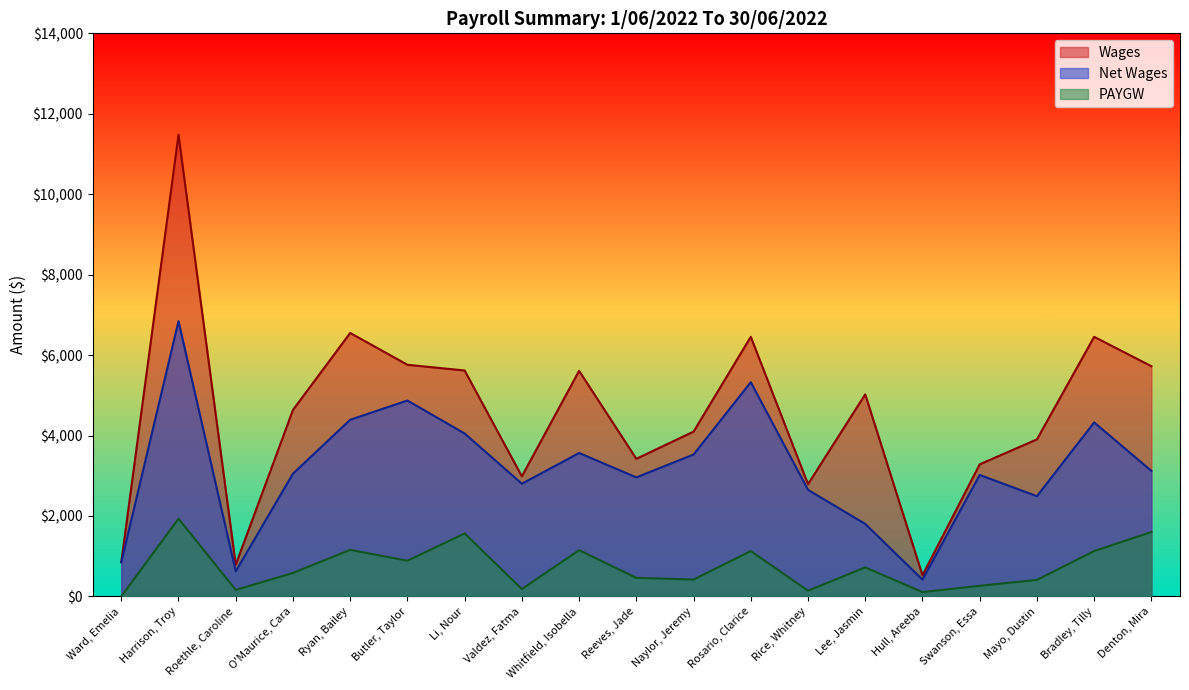

True or false: Wages has a value of 2327.5 at O'Maurice, Cara.

False